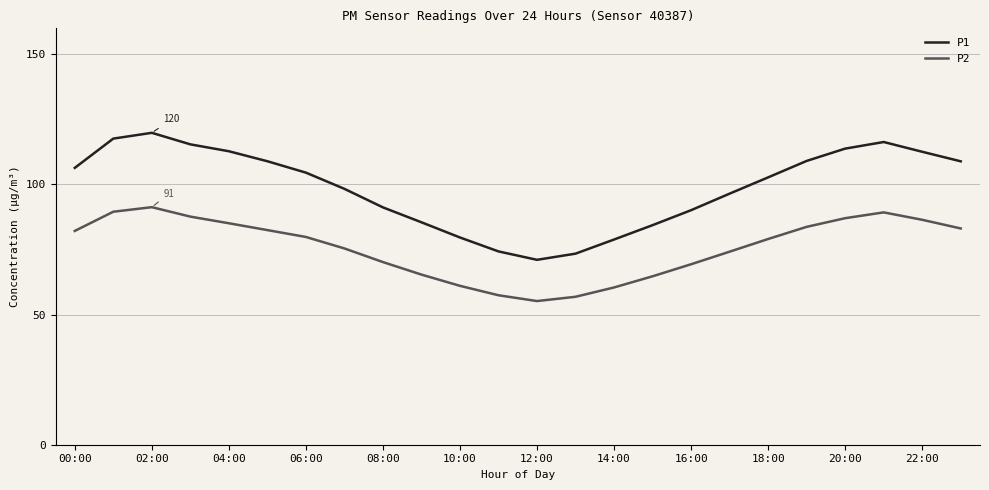

Rank the series by their maximum value, from highest to lowest.

P1, P2